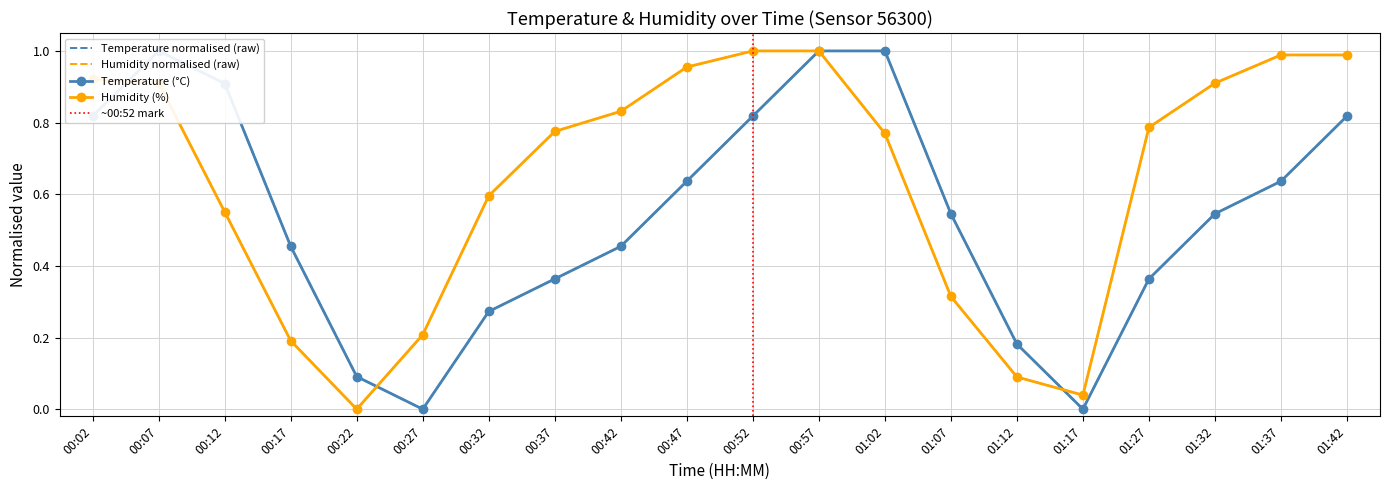

The Temperature (°C) series shows 0.1 at 00:22. True or false?

False